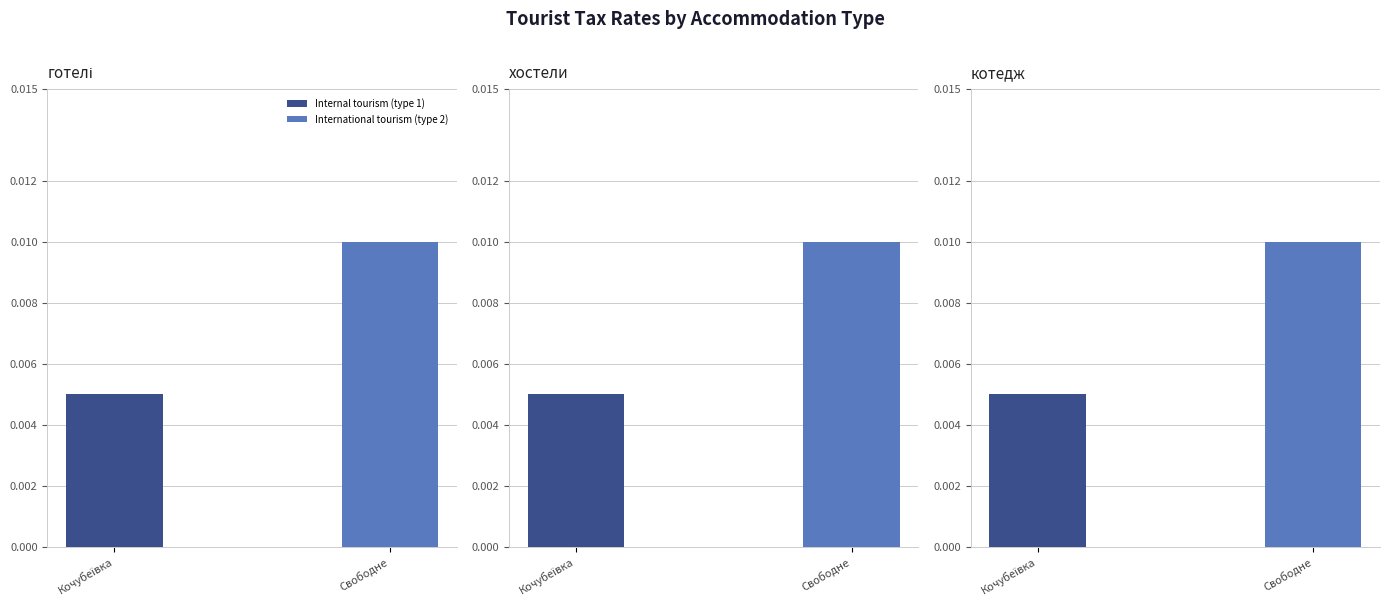

Which series has the largest range (max minus min)?

Internal tourism (type 1)